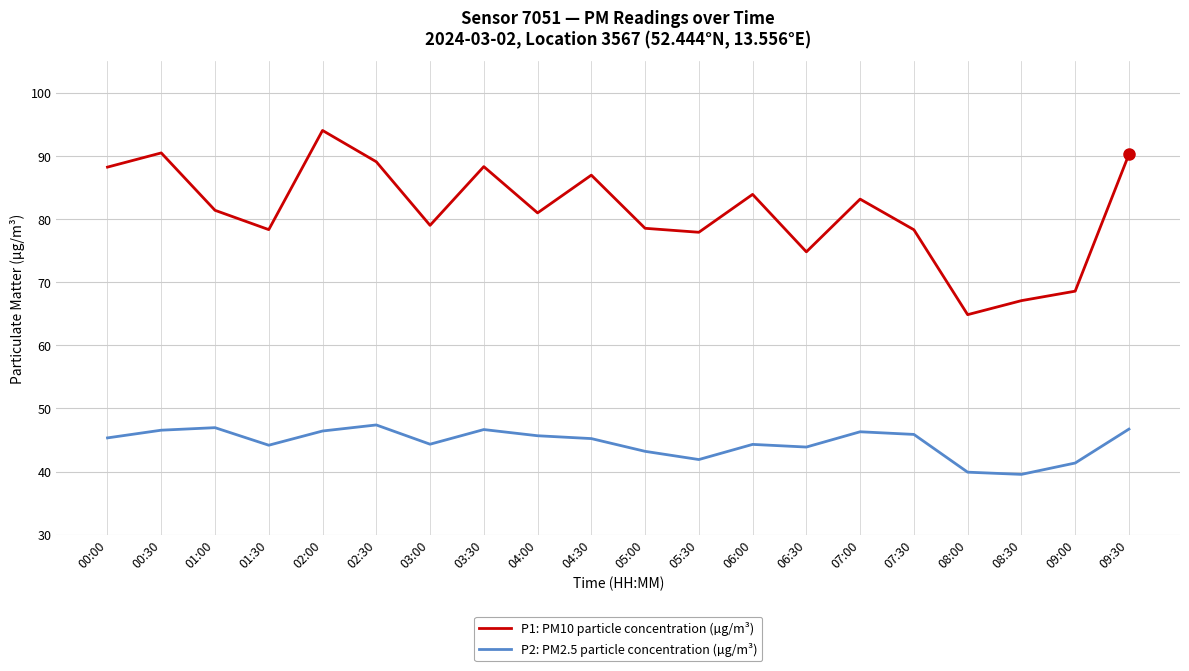

What is the difference between the highest and lowest values at 08:30?

27.5